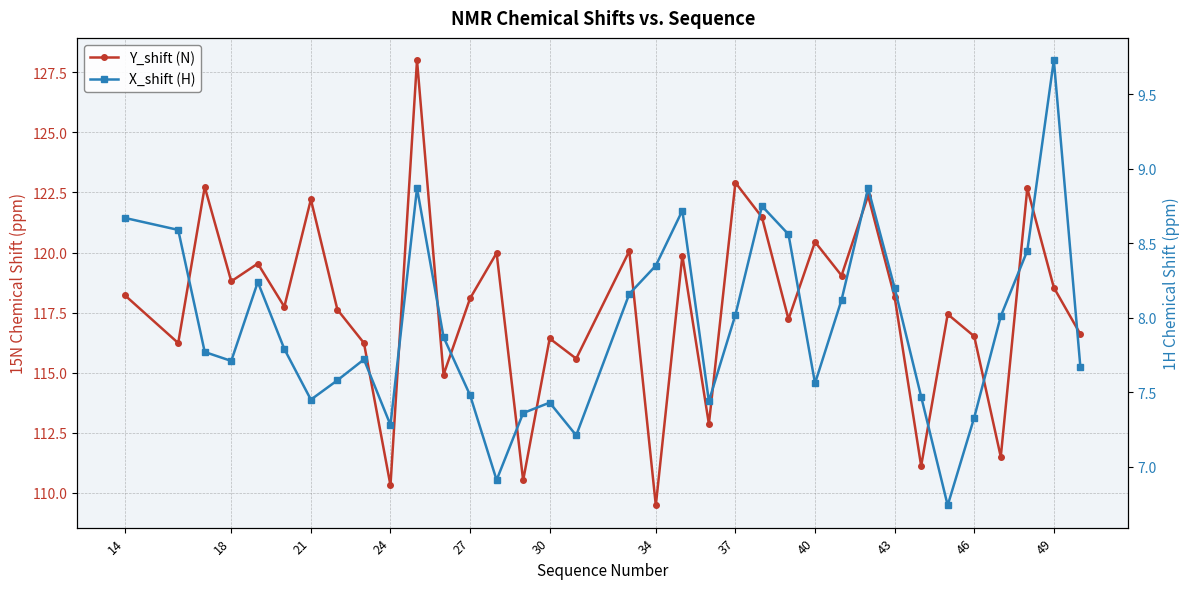

Which series has the largest total across all categories?

Y_shift (N)